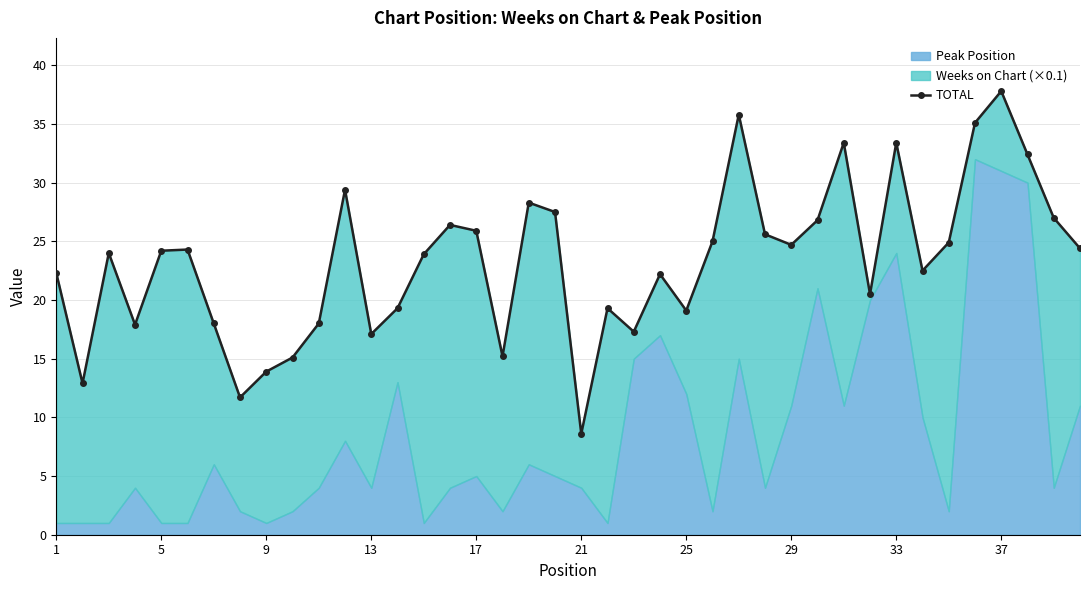

What is the value of the 7th point from the left?

18.0